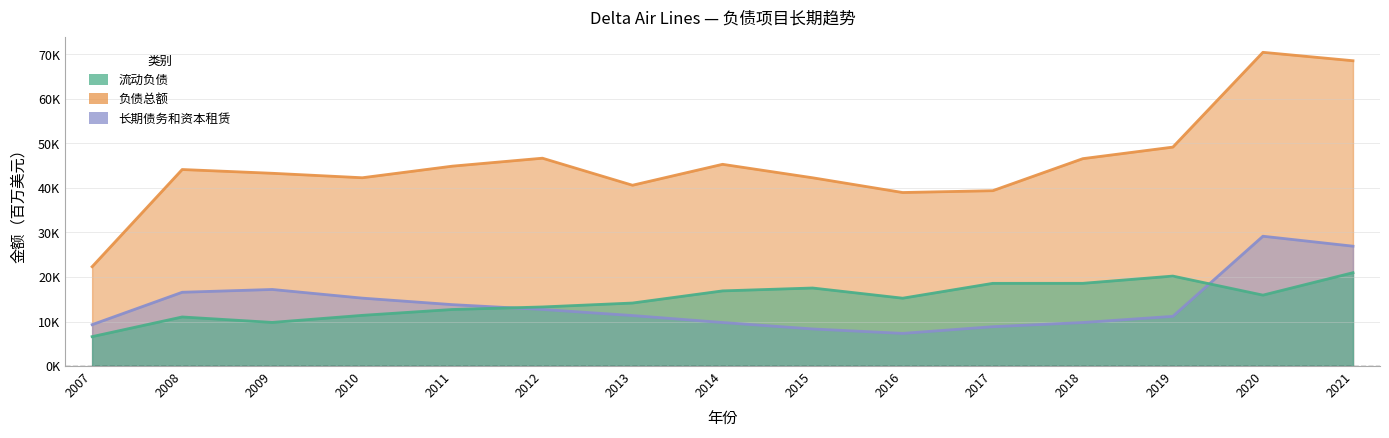

The 流动负债 series shows 18578 at 2018. True or false?

True